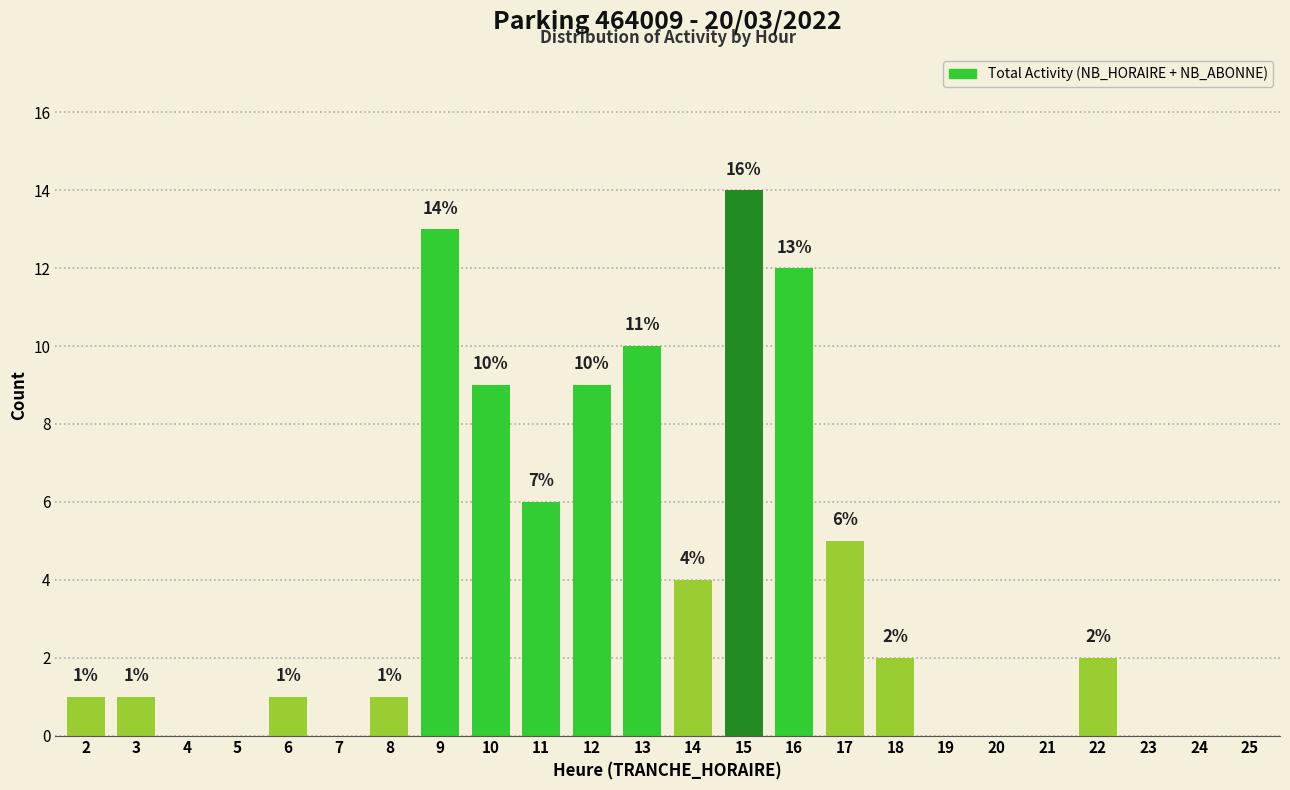

Reading left to right, extract all data points from this chart.

2=1	3=1	4=0	5=0	6=1	7=0	8=1	9=13	10=9	11=6	12=9	13=10	14=4	15=14	16=12	17=5	18=2	19=0	20=0	21=0	22=2	23=0	24=0	25=0